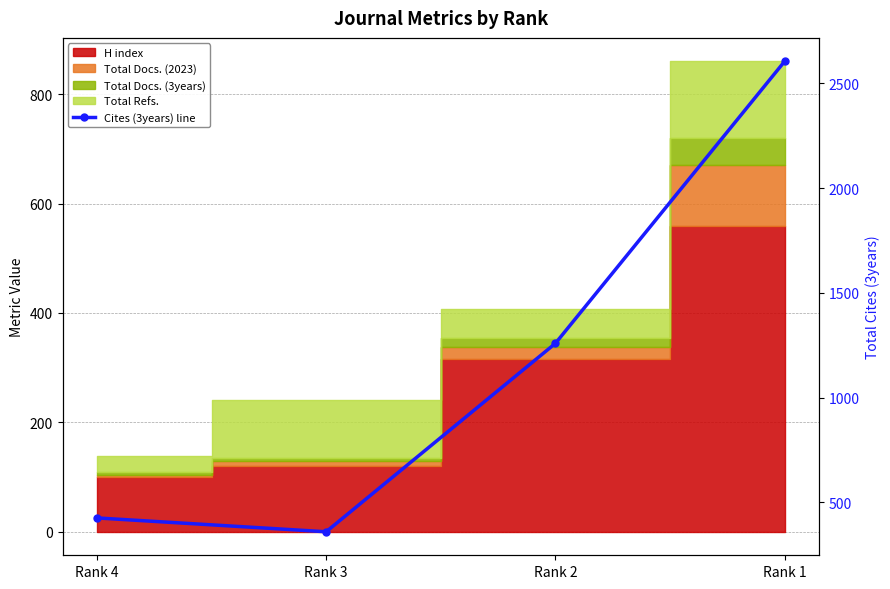

How many interior local valleys (lower than both neighbors) does the data have?

1